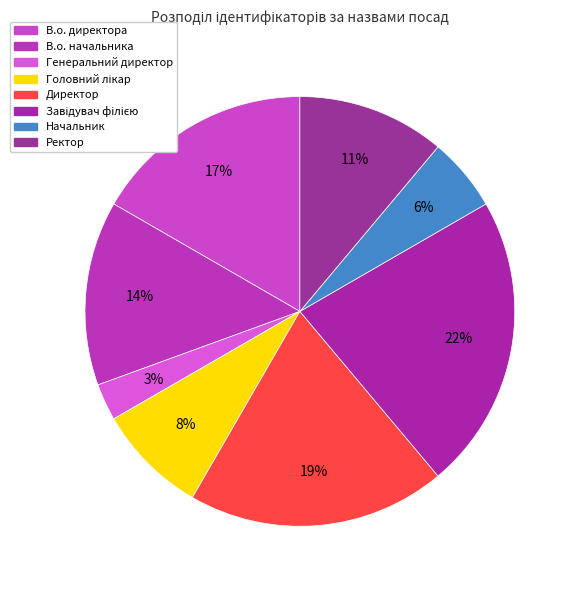

What is the total percentage of Завідувач філією and В.о. директора?

38.9%